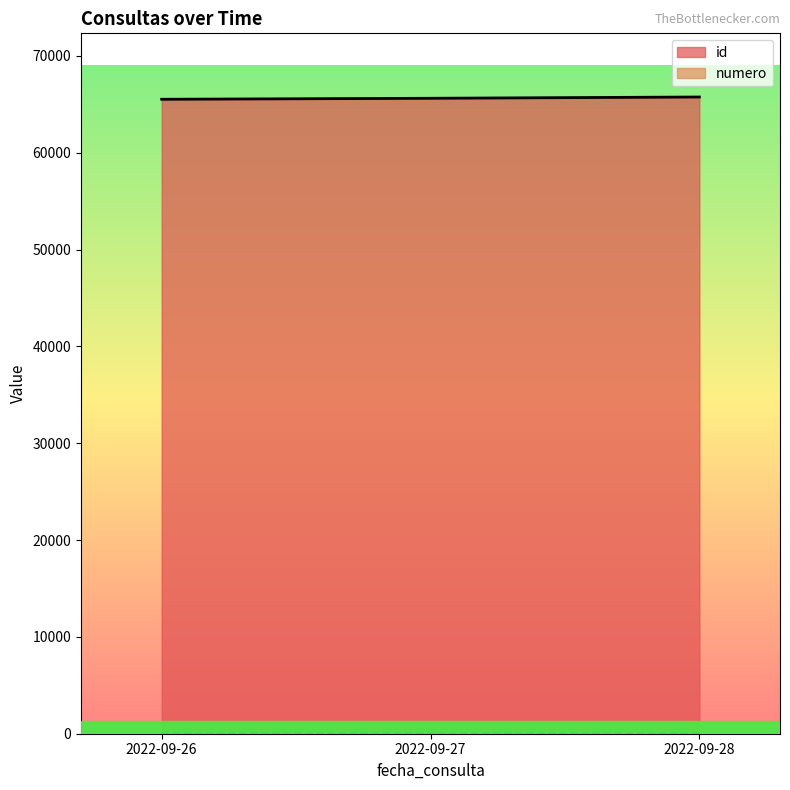

Which series has the largest range (max minus min)?

id